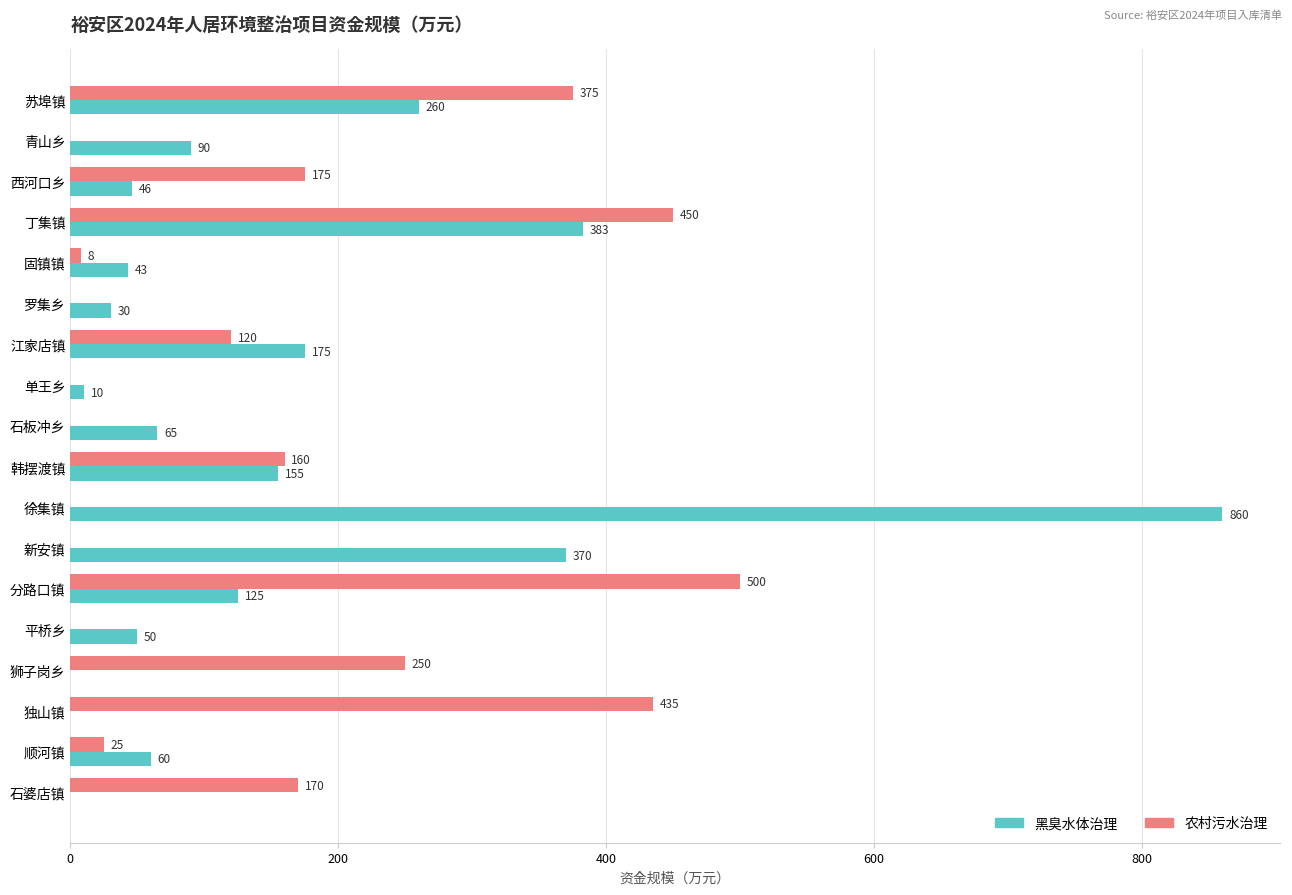

What is the maximum value for 黑臭水体治理?

860